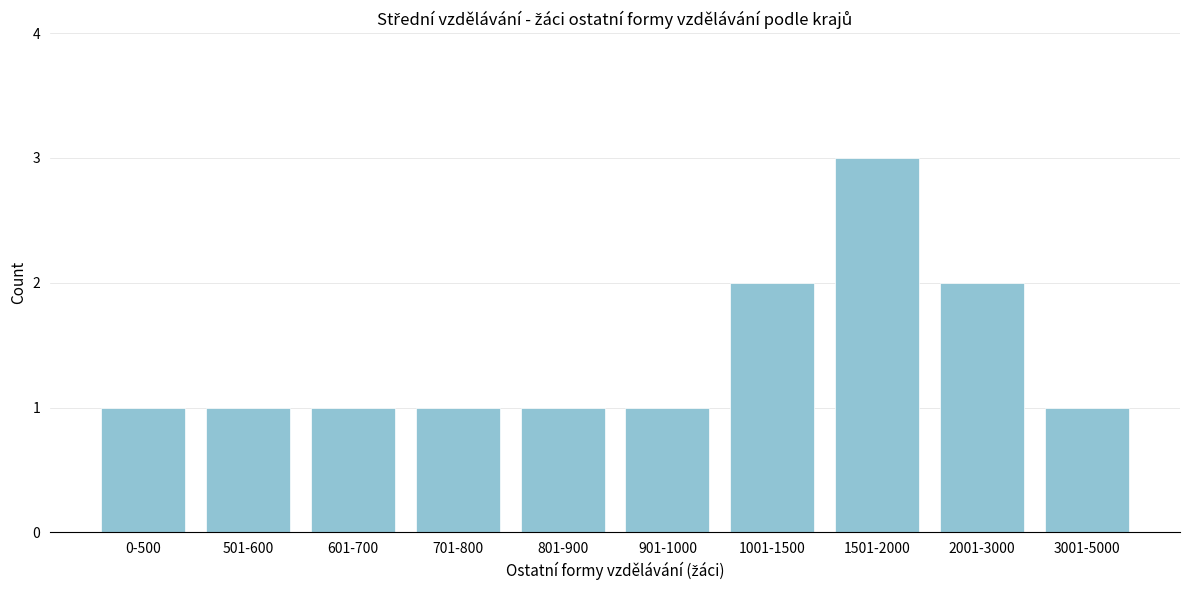

Reading left to right, transcribe all the data shown in this chart.

1	1	1	1	1	1	2	3	2	1